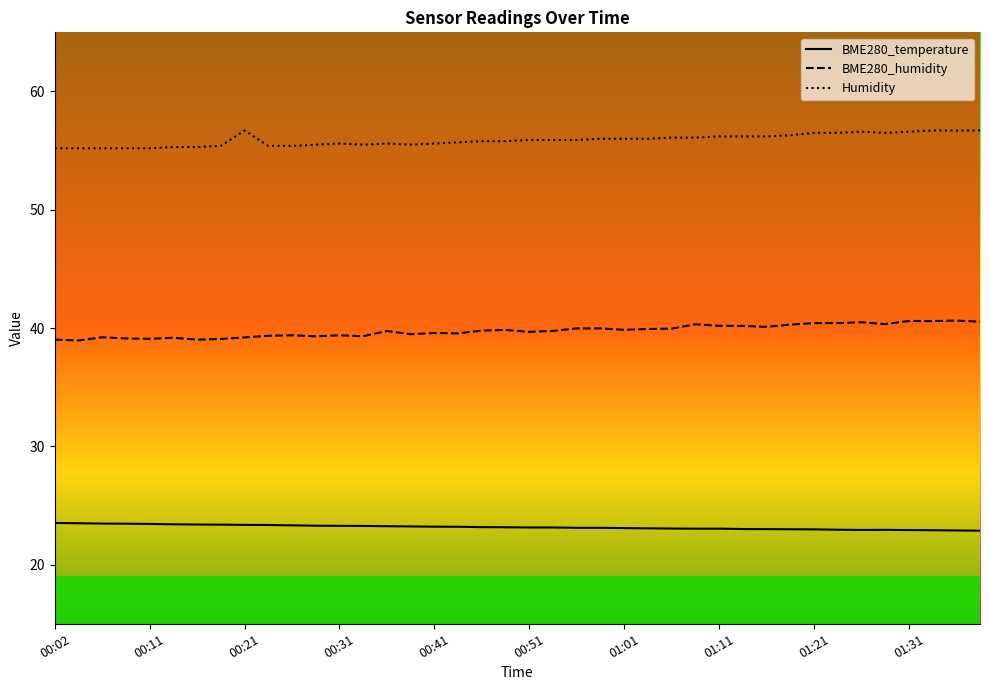

Which series has the largest total across all categories?

Humidity